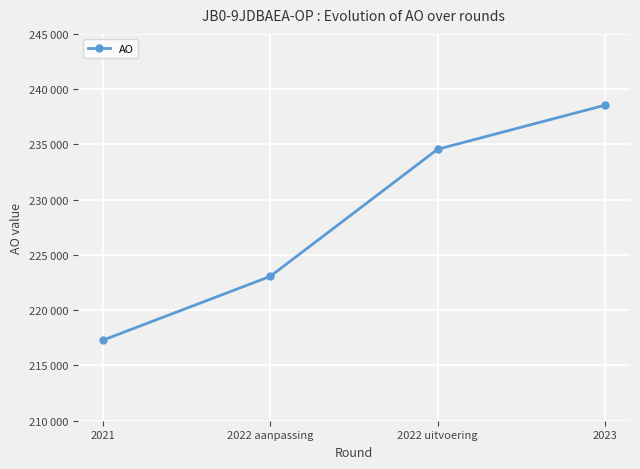

Read the value at 2022 uitvoering, to the nearest 10.

234560